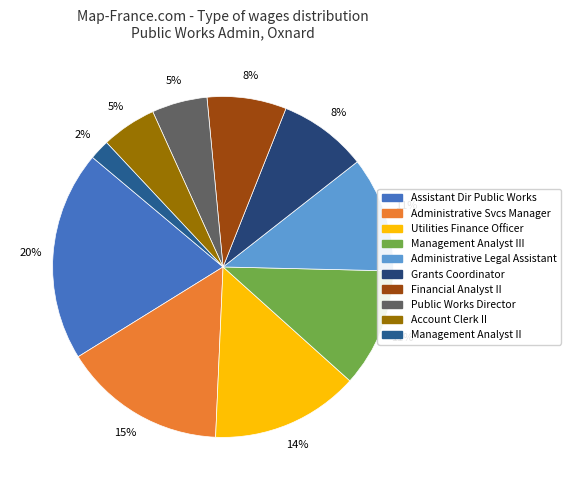

How many segments does this pie chart have?

10